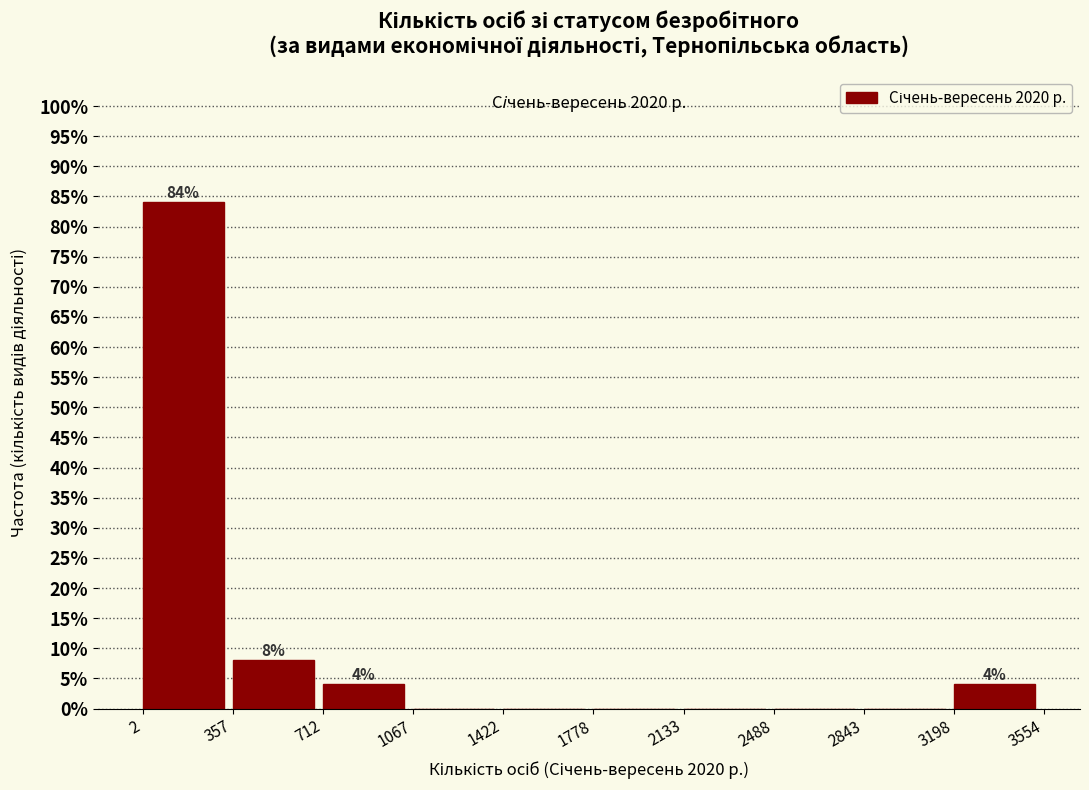

Which range on the x-axis has the tallest bar?

2 to 357